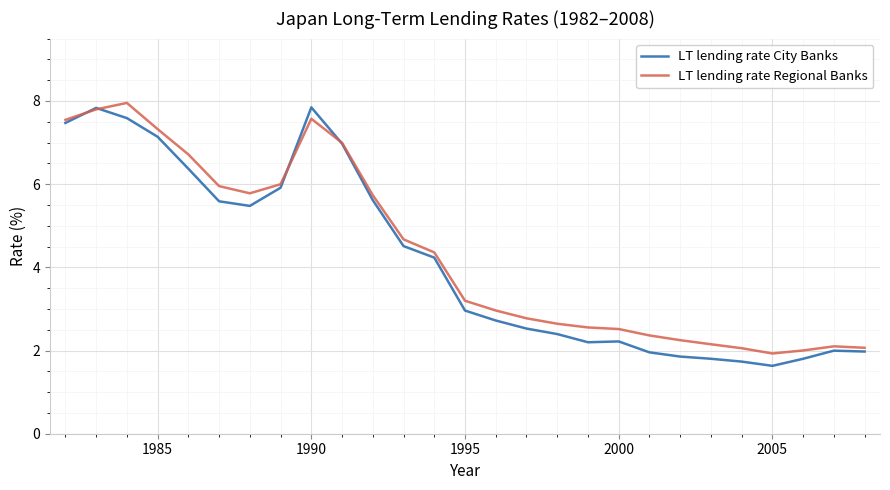

What are all the series names shown in the legend?

LT lending rate City Banks, LT lending rate Regional Banks